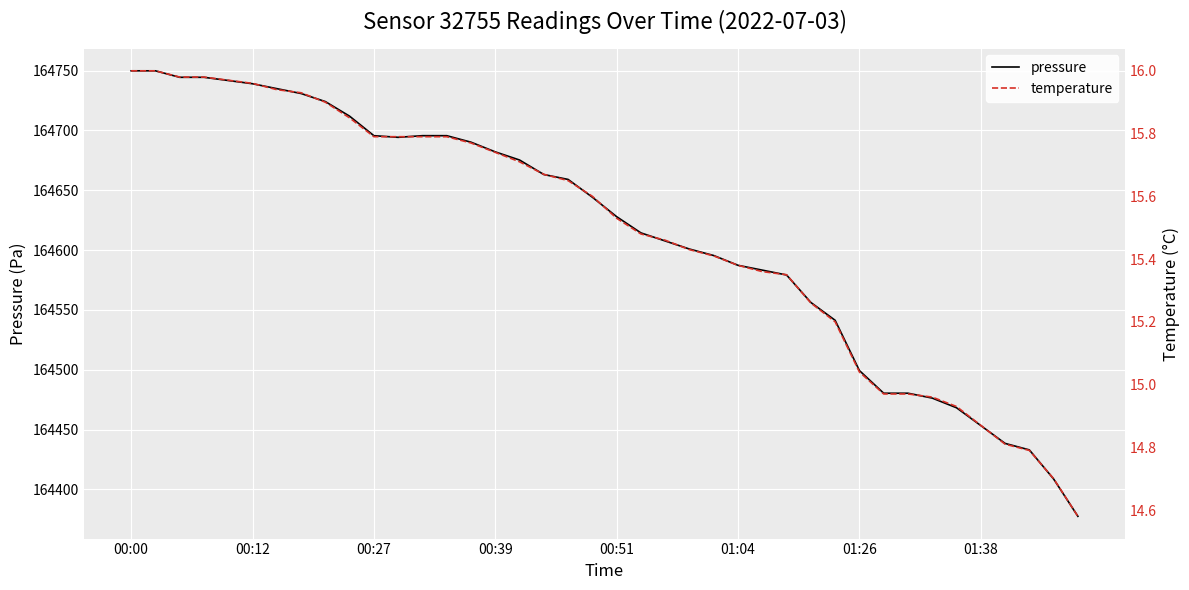

True or false: temperature and pressure cross at least once.

False